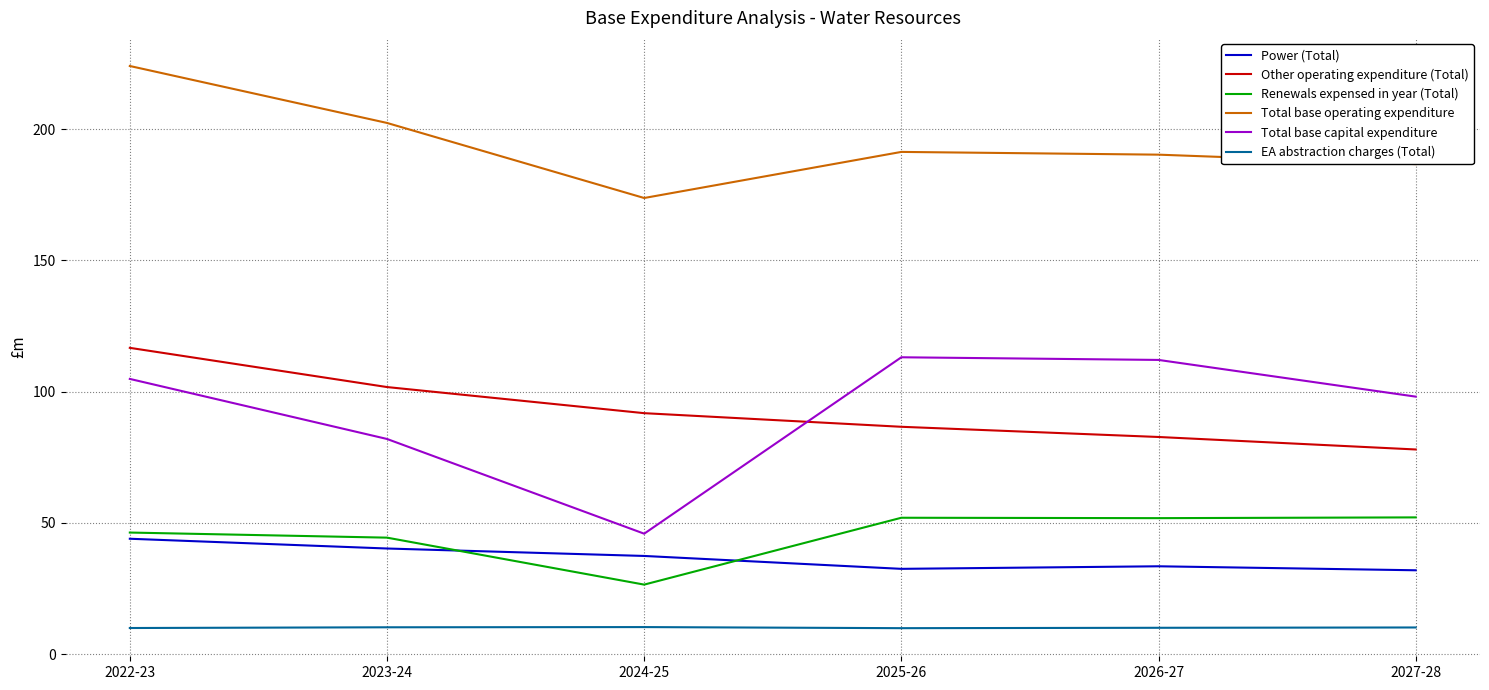

True or false: Total base operating expenditure and Total base capital expenditure cross at least once.

False